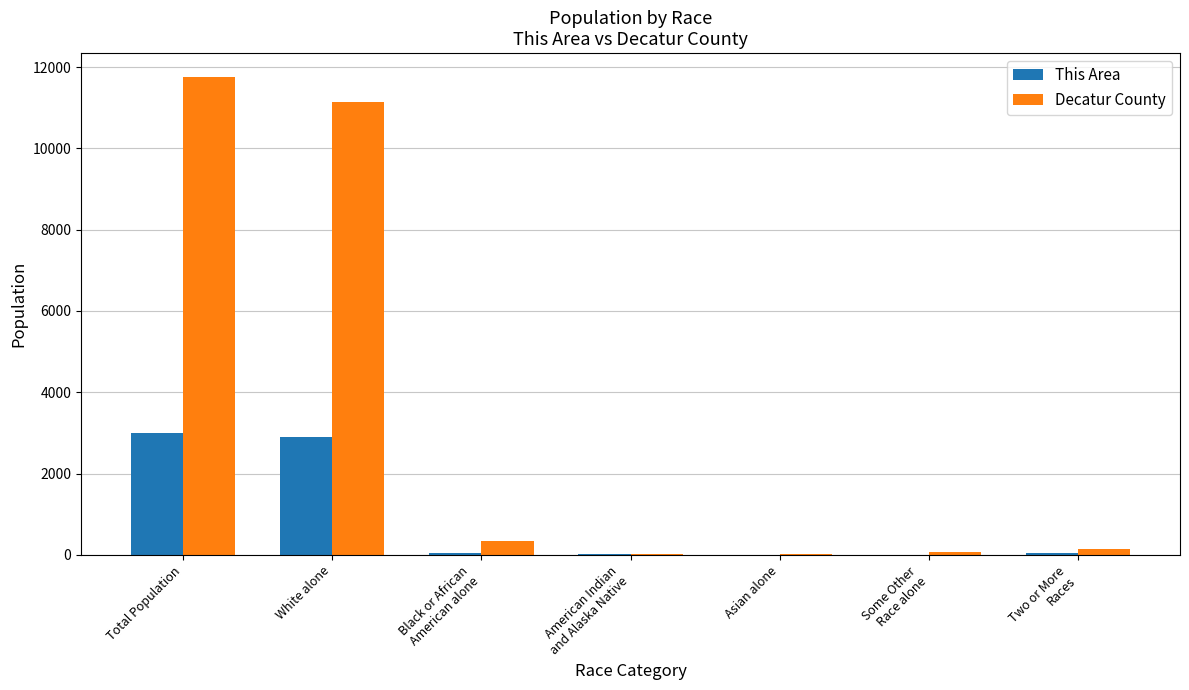

At which label is Decatur County closest to 5891?

White alone